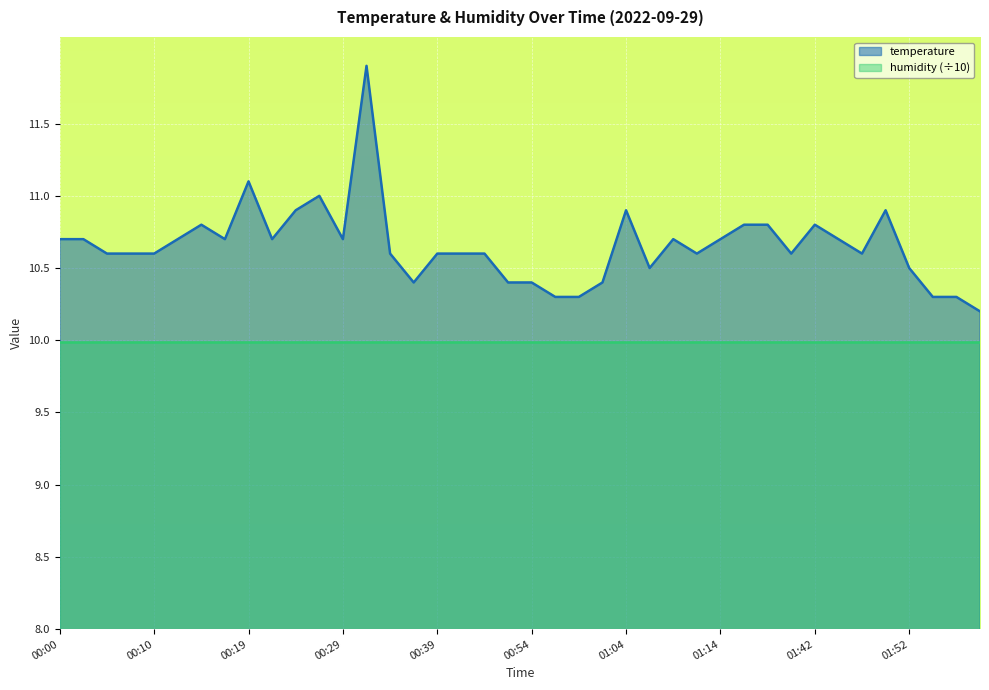

What is the change in value from 00:17 to 01:02?

-0.3